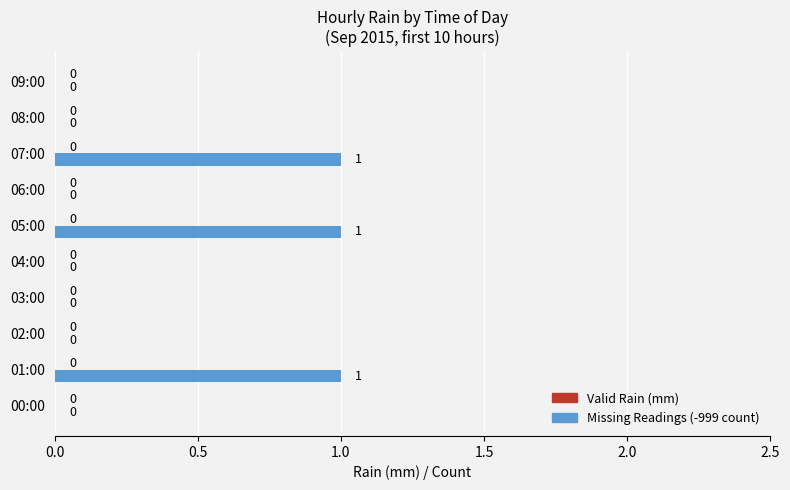

Does the chart contain stacked bars?

No